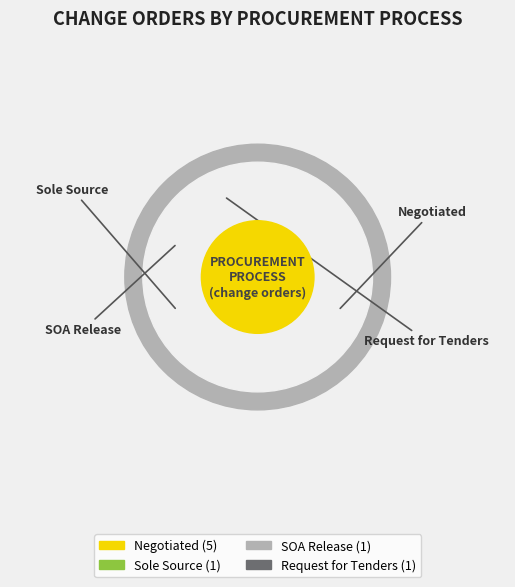

To the nearest percent, what portion does Negotiated represent?

62%